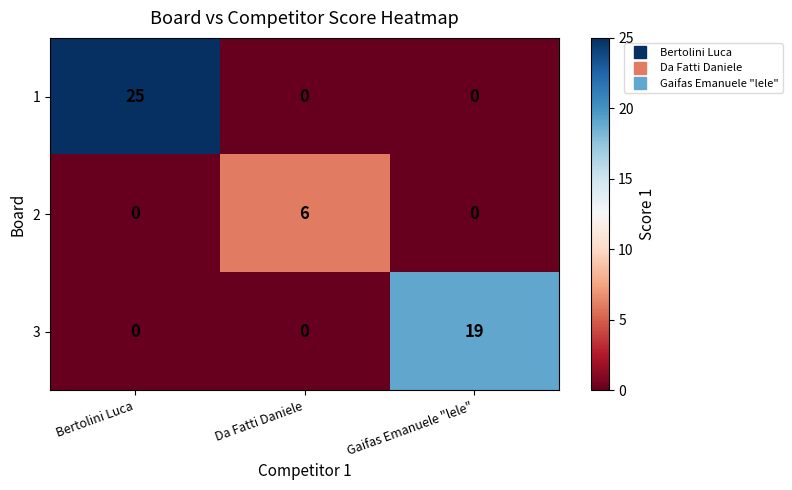

What is the spread (max minus min) of values at Da Fatti Daniele?

6